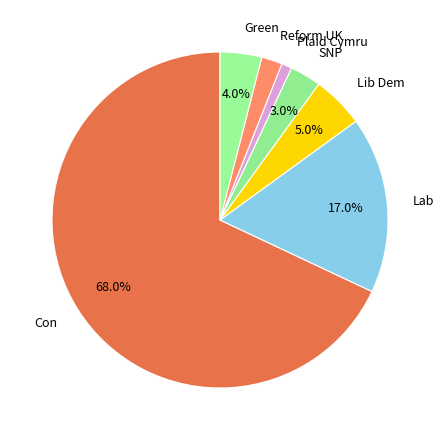

Rank the categories by value from highest to lowest.

Con, Lab, Lib Dem, Green, SNP, Reform UK, Plaid Cymru